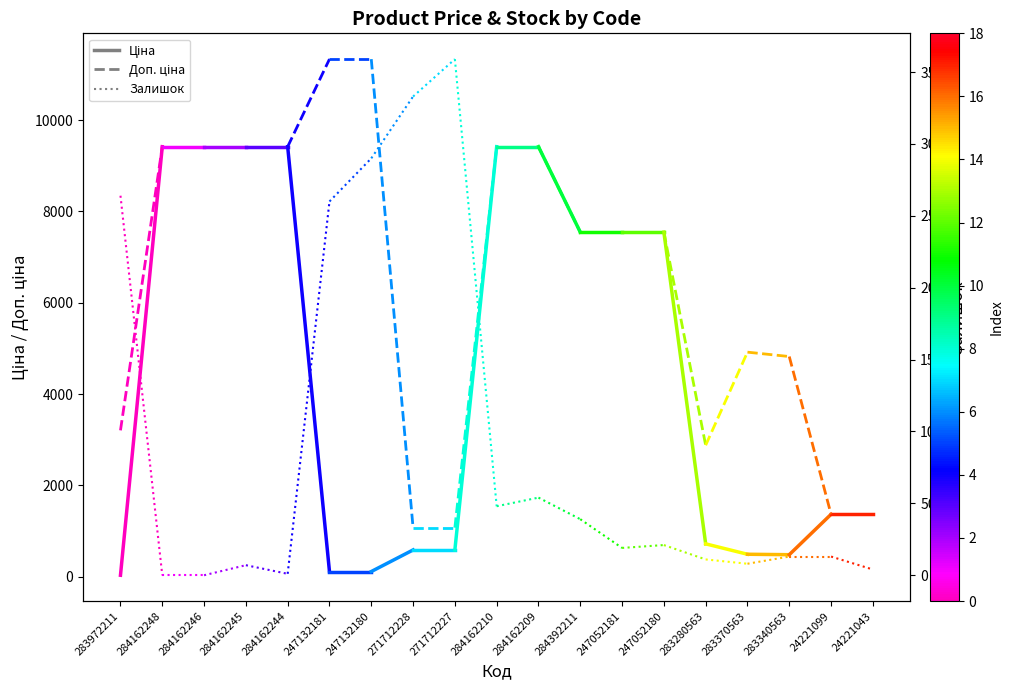

Is this an area chart (filled region under the line)?

No